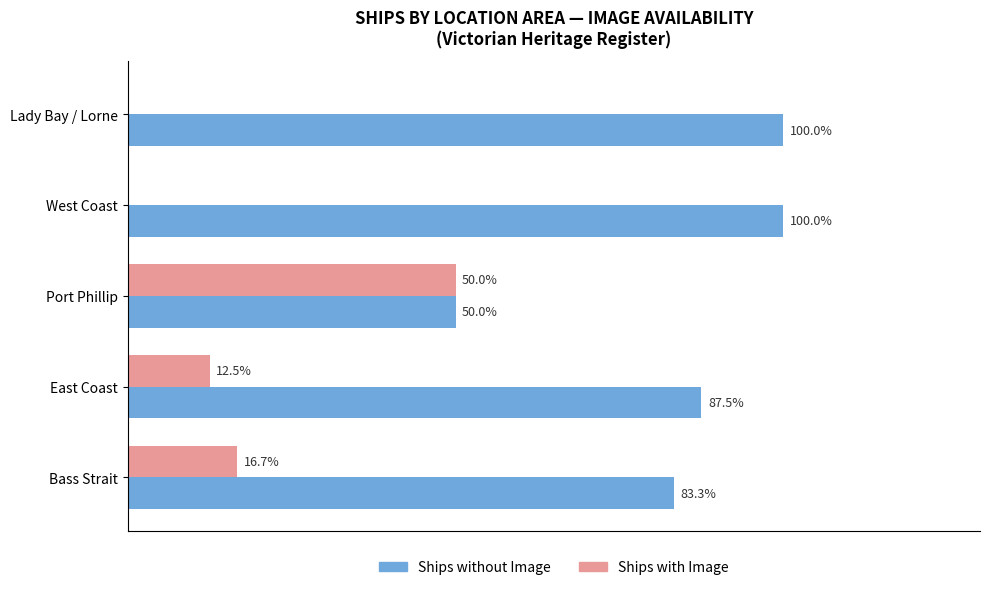

What are all the series names shown in the legend?

Ships without Image, Ships with Image